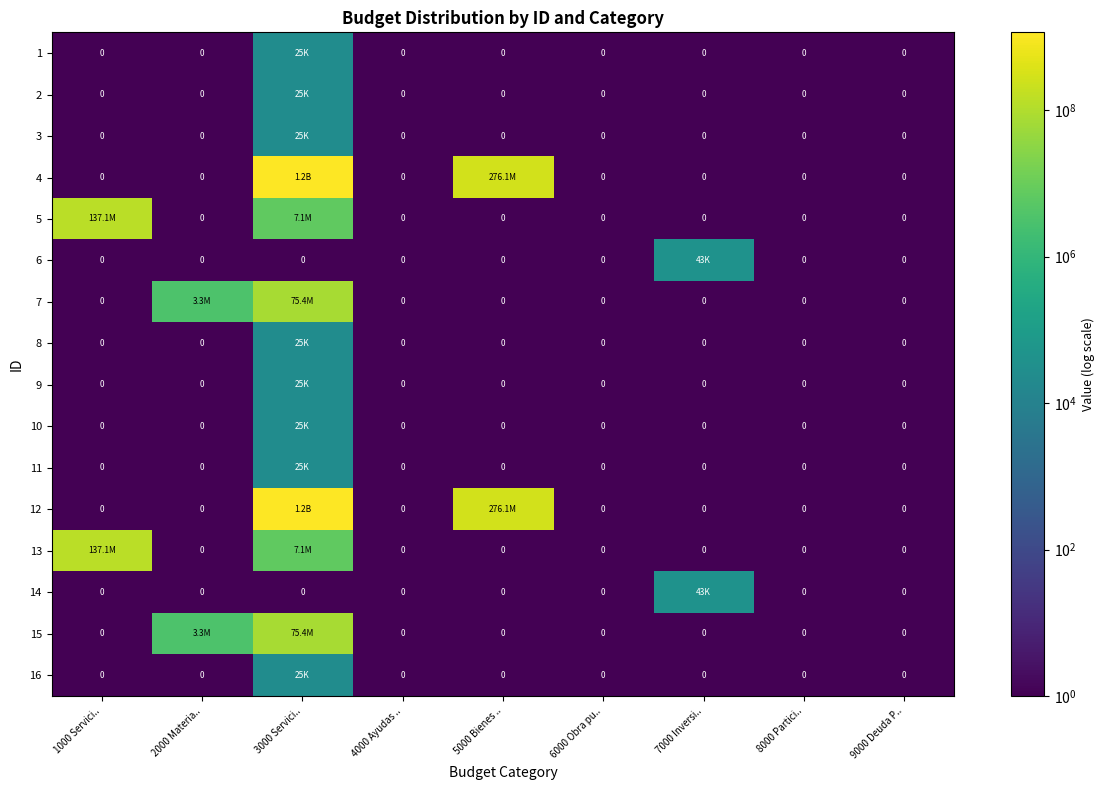

At which category is the sum across all series the highest?

3000 Servici..